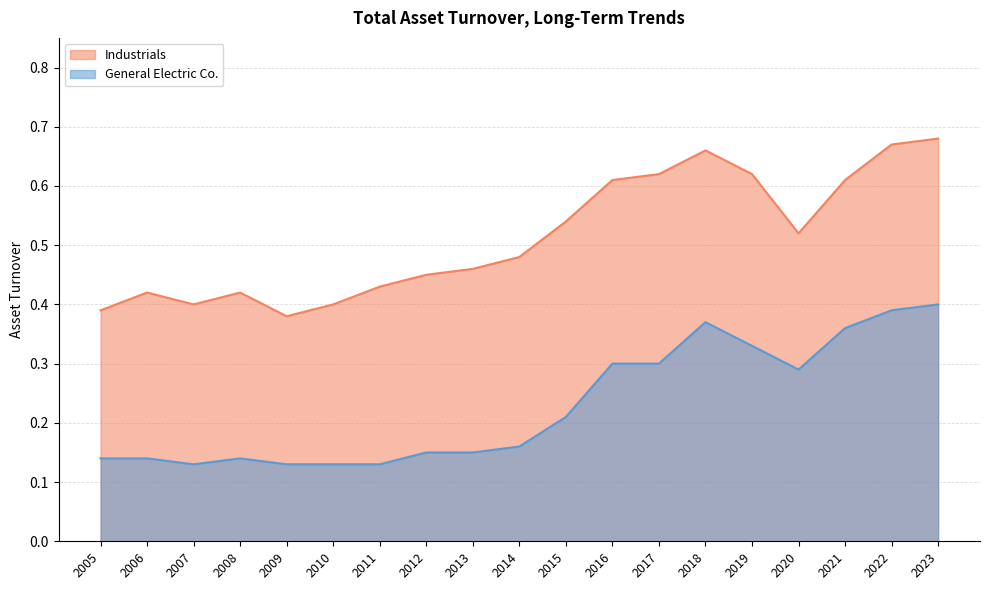

Does the chart have visible grid lines?

Yes